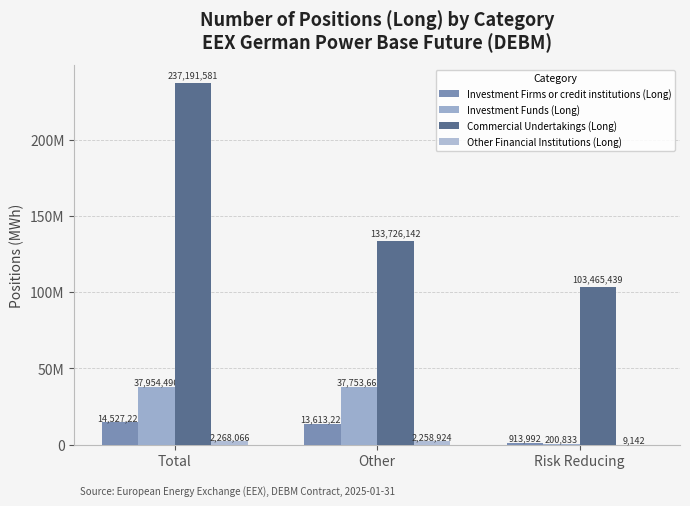

List the labels in order of Investment Firms or credit institutions (Long) value, largest first.

Total, Other, Risk Reducing